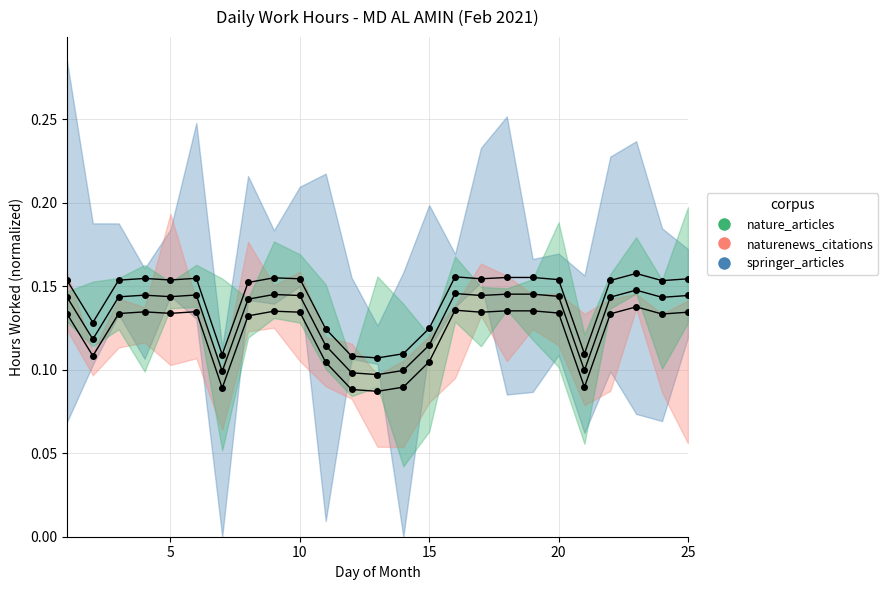

Is it true that springer_articles equals 0.1 at 10?

False